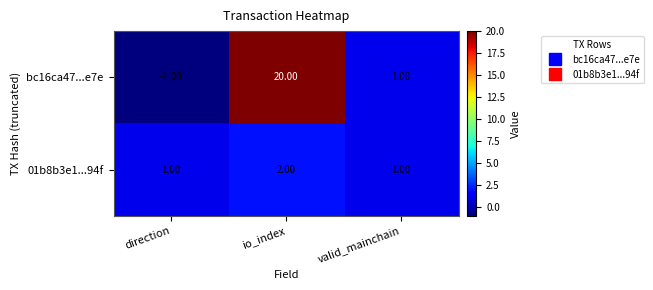

What is the spread (max minus min) of values at io_index?

18